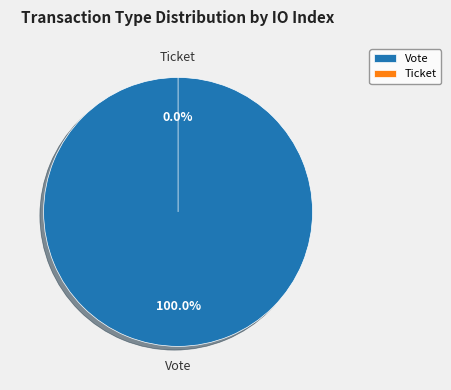

Which category has the biggest portion of the pie?

Vote